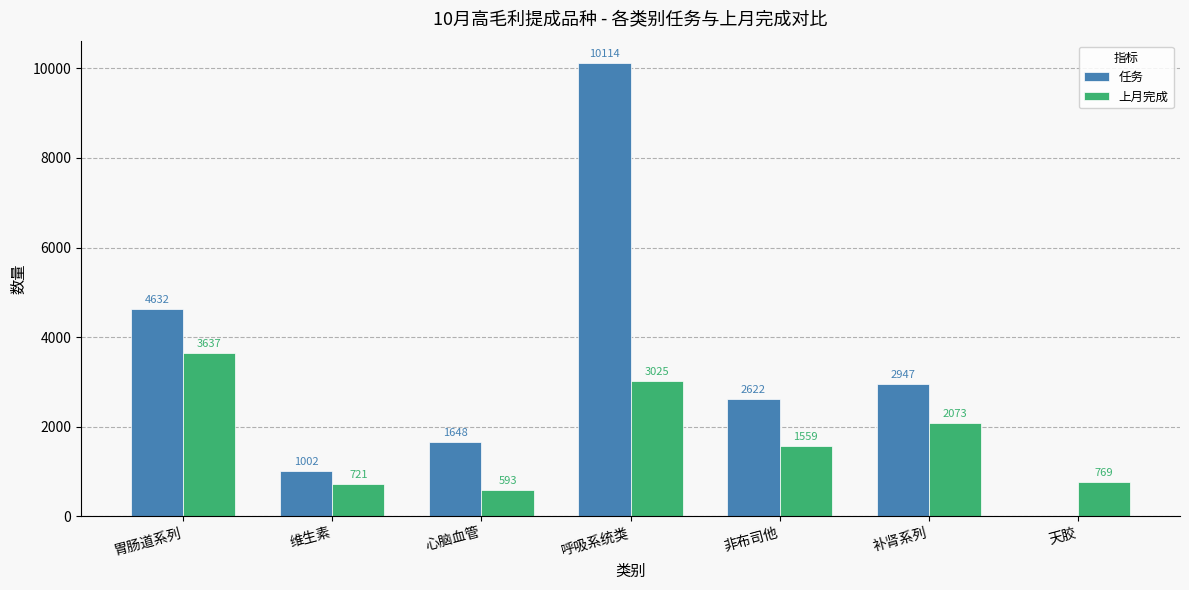

Reading left to right, what are all the values shown in this chart?

任务: 胃肠道系列=4632	维生素=1002	心脑血管=1648	呼吸系统类=10114	非布司他=2622	补肾系列=2947	天胶=0
上月完成: 胃肠道系列=3637	维生素=721	心脑血管=593	呼吸系统类=3025	非布司他=1559	补肾系列=2073	天胶=769